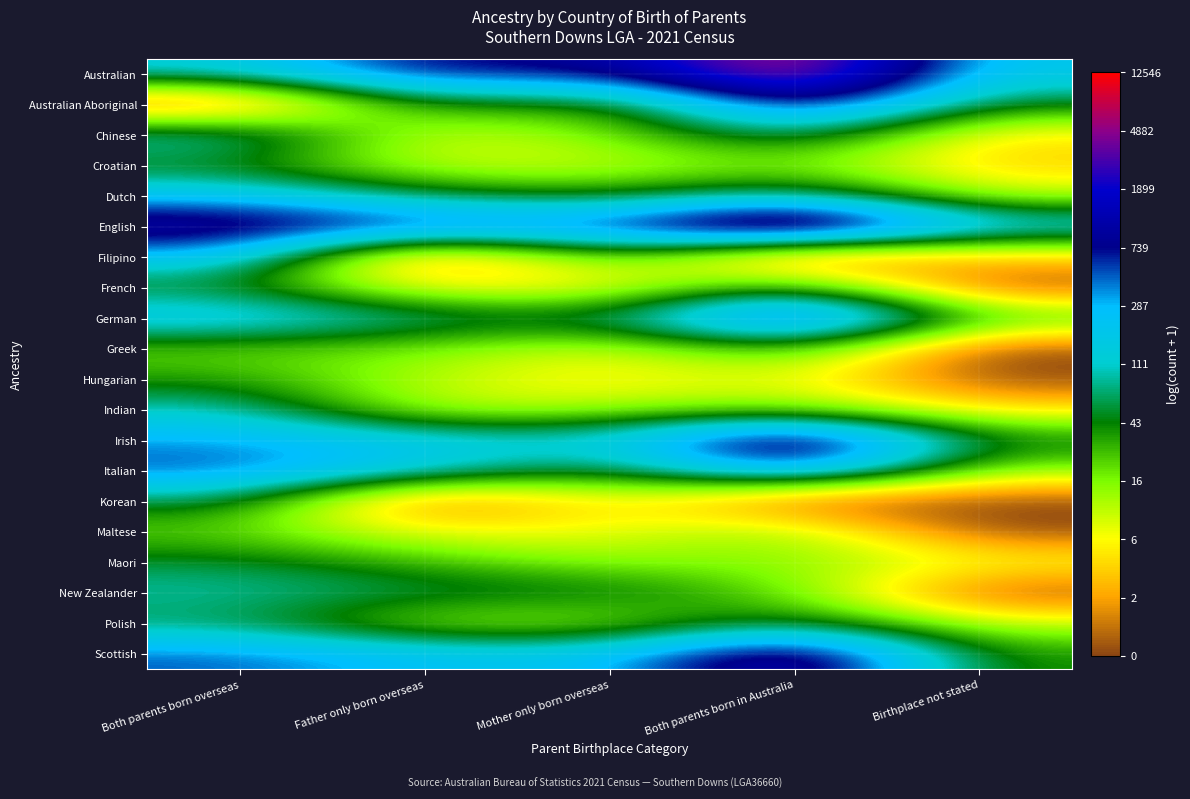

Reading left to right, list all the values displayed in this chart.

Australian: Both parents born overseas=5.0	Father only born overseas=6.9	Mother only born overseas=6.6	Both parents born in Australia=9.4	Birthplace not stated=5.2
Australian Aboriginal: Both parents born overseas=0.0	Father only born overseas=4.0	Mother only born overseas=3.1	Both parents born in Australia=7.4	Birthplace not stated=3.9
Chinese: Both parents born overseas=5.0	Father only born overseas=2.1	Mother only born overseas=2.8	Both parents born in Australia=4.6	Birthplace not stated=1.6
Croatian: Both parents born overseas=3.7	Father only born overseas=2.2	Mother only born overseas=2.2	Both parents born in Australia=2.9	Birthplace not stated=1.4
Dutch: Both parents born overseas=5.4	Father only born overseas=4.1	Mother only born overseas=3.6	Both parents born in Australia=4.7	Birthplace not stated=2.3
English: Both parents born overseas=7.5	Father only born overseas=6.8	Mother only born overseas=6.6	Both parents born in Australia=9.3	Birthplace not stated=5.4
Filipino: Both parents born overseas=5.6	Father only born overseas=0.0	Mother only born overseas=3.6	Both parents born in Australia=0.0	Birthplace not stated=1.4
French: Both parents born overseas=3.8	Father only born overseas=1.8	Mother only born overseas=1.6	Both parents born in Australia=4.2	Birthplace not stated=0.0
German: Both parents born overseas=5.6	Father only born overseas=4.5	Mother only born overseas=4.2	Both parents born in Australia=7.6	Birthplace not stated=3.4
Greek: Both parents born overseas=3.0	Father only born overseas=2.9	Mother only born overseas=2.1	Both parents born in Australia=3.7	Birthplace not stated=0.0
Hungarian: Both parents born overseas=3.6	Father only born overseas=2.4	Mother only born overseas=1.6	Both parents born in Australia=2.2	Birthplace not stated=0.0
Indian: Both parents born overseas=4.7	Father only born overseas=2.2	Mother only born overseas=2.6	Both parents born in Australia=2.9	Birthplace not stated=1.6
Irish: Both parents born overseas=5.8	Father only born overseas=5.3	Mother only born overseas=4.9	Both parents born in Australia=8.3	Birthplace not stated=3.9
Italian: Both parents born overseas=6.3	Father only born overseas=5.1	Mother only born overseas=3.6	Both parents born in Australia=6.6	Birthplace not stated=2.6
Korean: Both parents born overseas=4.2	Father only born overseas=0.0	Mother only born overseas=2.1	Both parents born in Australia=0.0	Birthplace not stated=0.0
Maltese: Both parents born overseas=3.0	Father only born overseas=1.9	Mother only born overseas=1.9	Both parents born in Australia=2.9	Birthplace not stated=0.0
Maori: Both parents born overseas=4.0	Father only born overseas=3.3	Mother only born overseas=2.6	Both parents born in Australia=2.8	Birthplace not stated=2.1
New Zealander: Both parents born overseas=4.6	Father only born overseas=4.2	Mother only born overseas=4.1	Both parents born in Australia=3.0	Birthplace not stated=0.0
Polish: Both parents born overseas=4.1	Father only born overseas=2.6	Mother only born overseas=2.6	Both parents born in Australia=4.2	Birthplace not stated=2.3
Scottish: Both parents born overseas=6.2	Father only born overseas=5.5	Mother only born overseas=5.3	Both parents born in Australia=8.1	Birthplace not stated=3.5